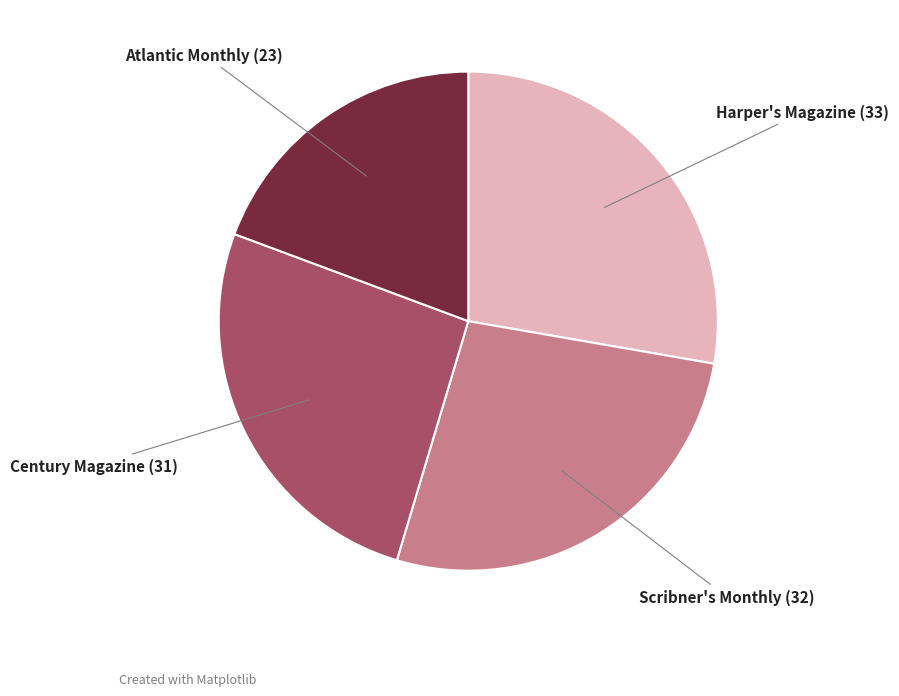

Does any single category account for the majority?

No